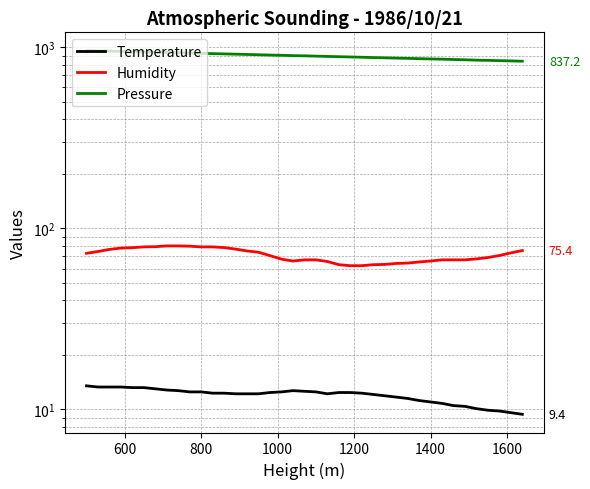

How many values in the Humidity series exceed 70?

20